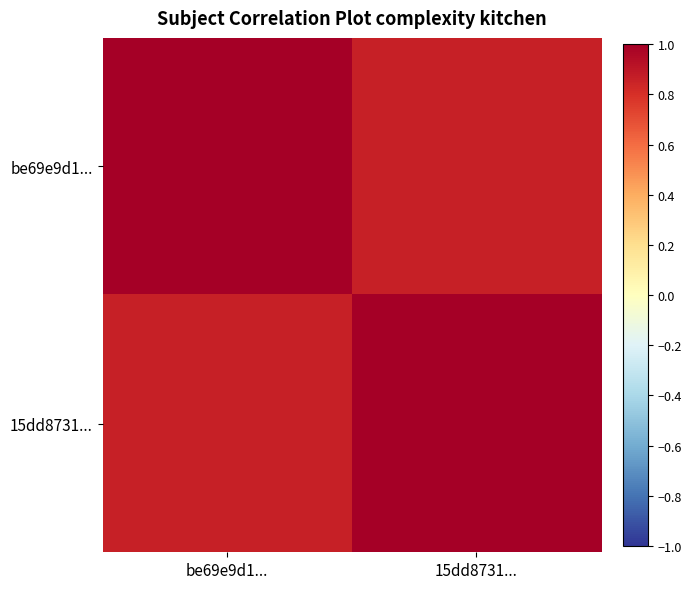

Reading left to right, what are all the values shown in this chart?

be69e9d1...: be69e9d1...=1.0	15dd8731...=0.9
15dd8731...: be69e9d1...=0.9	15dd8731...=1.0